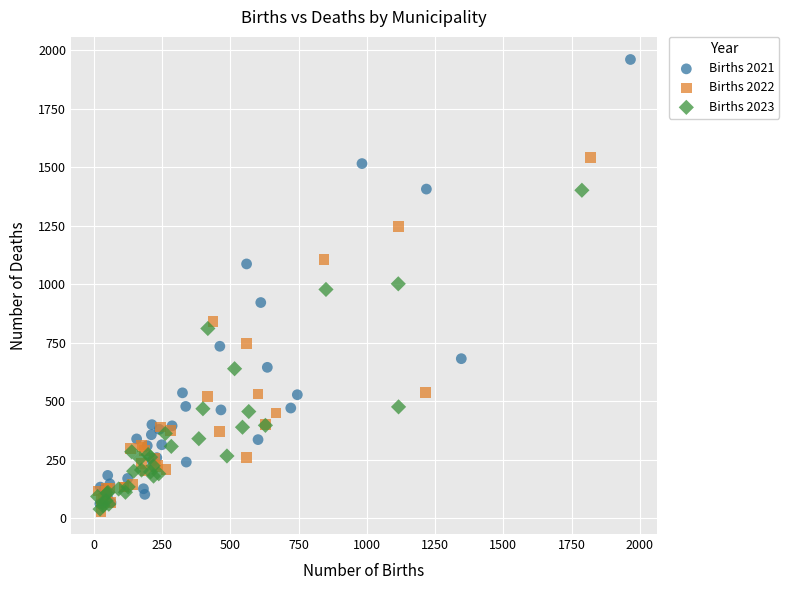

What are all the series names shown in the legend?

Births 2021, Births 2022, Births 2023